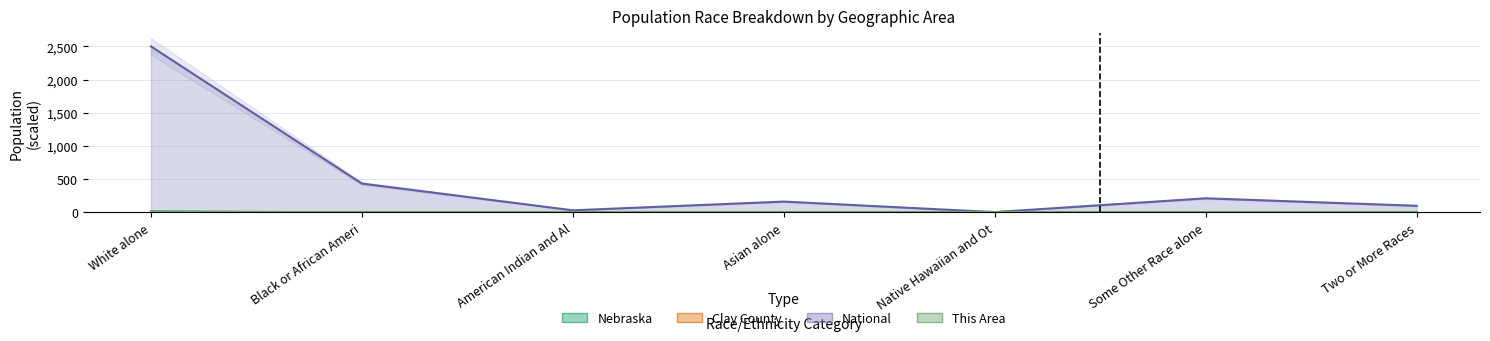

What is the difference between the highest and lowest values at Some Other Race alone?

213.7